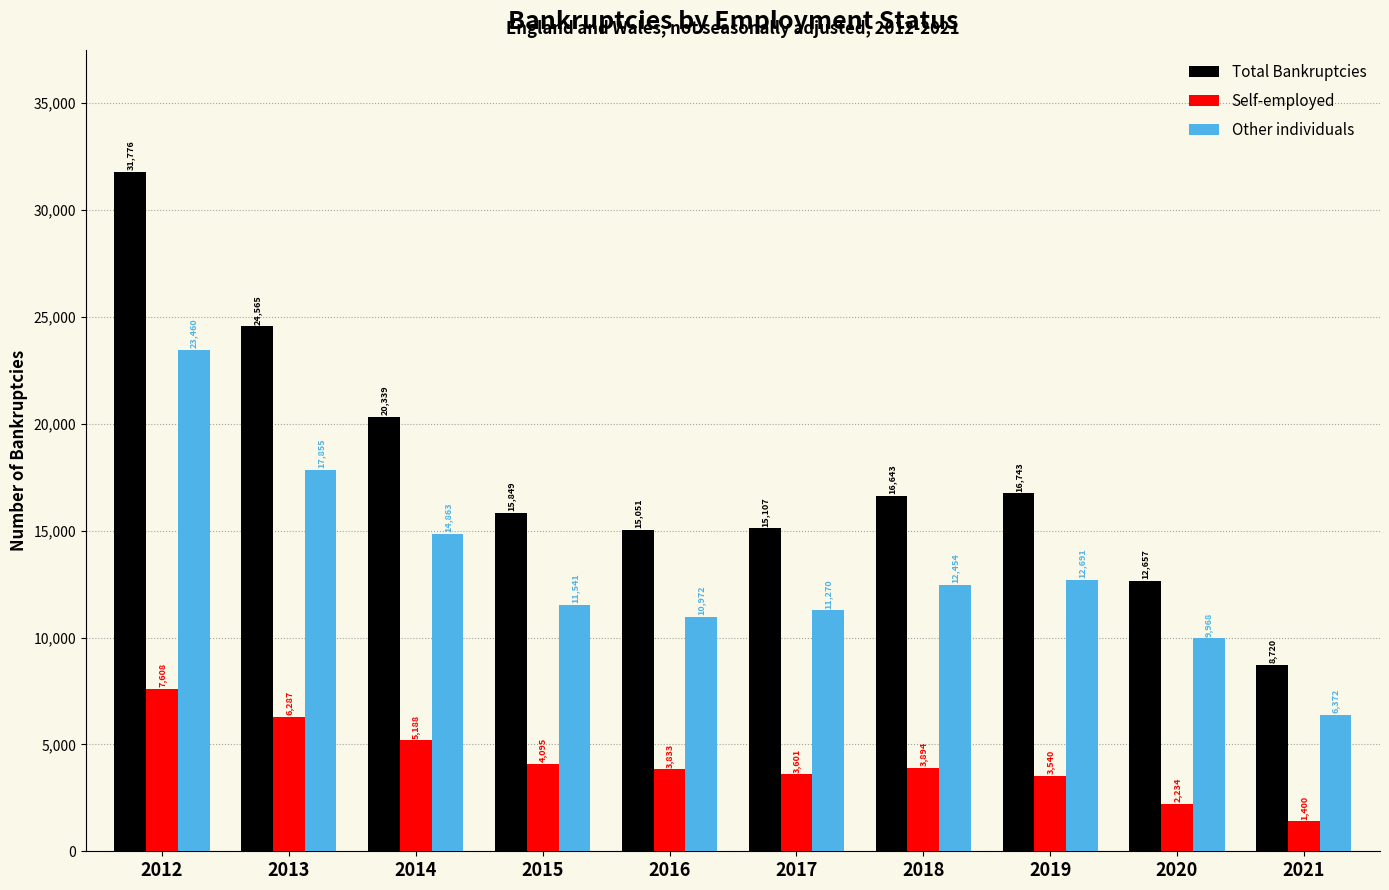

What value does the Total Bankruptcies series have at 2012?

31776